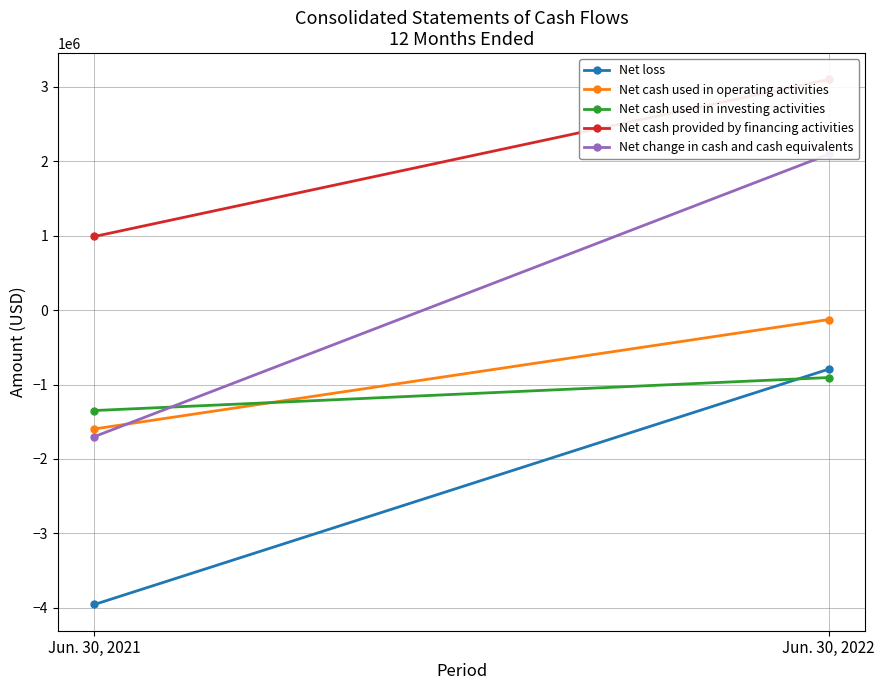

What is the value of the Net cash used in investing activities point at the 2nd from the left?

-905575